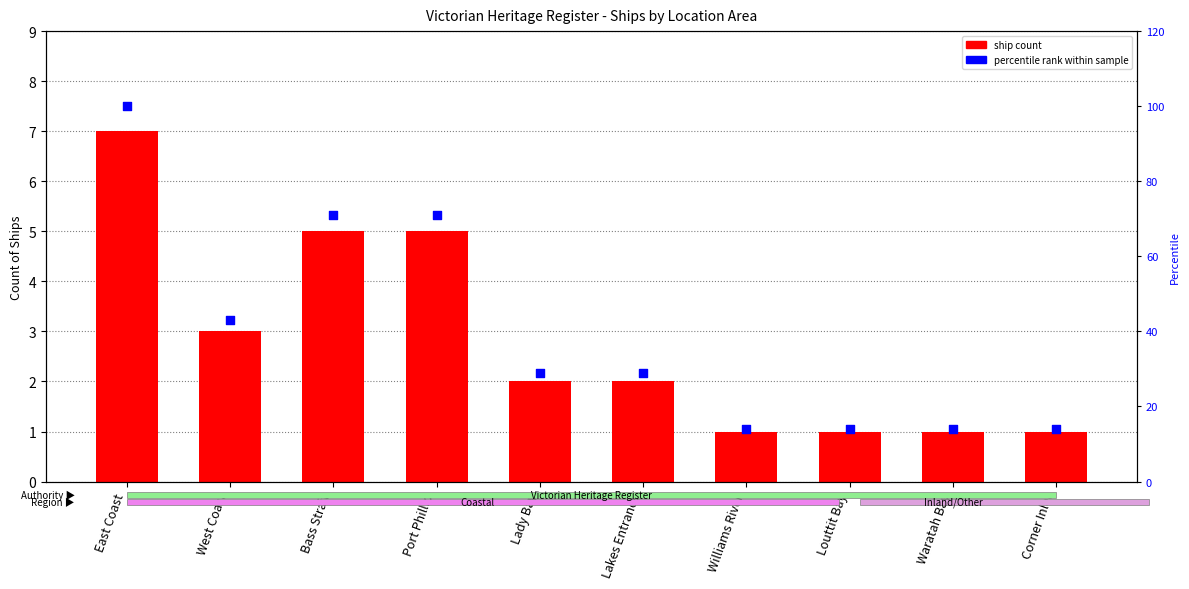

Which series has the largest total across all categories?

percentile rank within sample